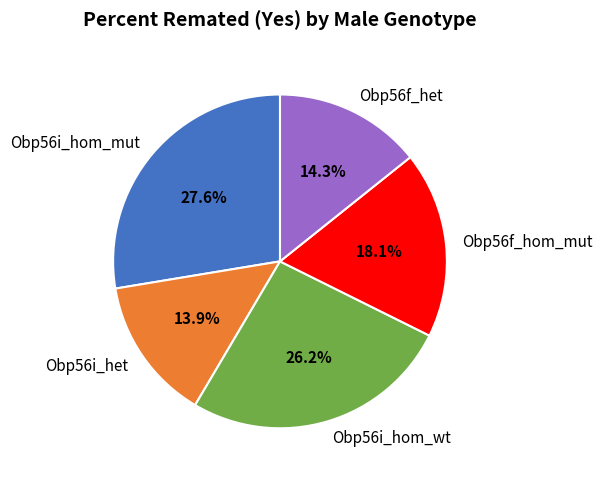

True or false: Obp56i_hom_mut accounts for 28% of the total.

True